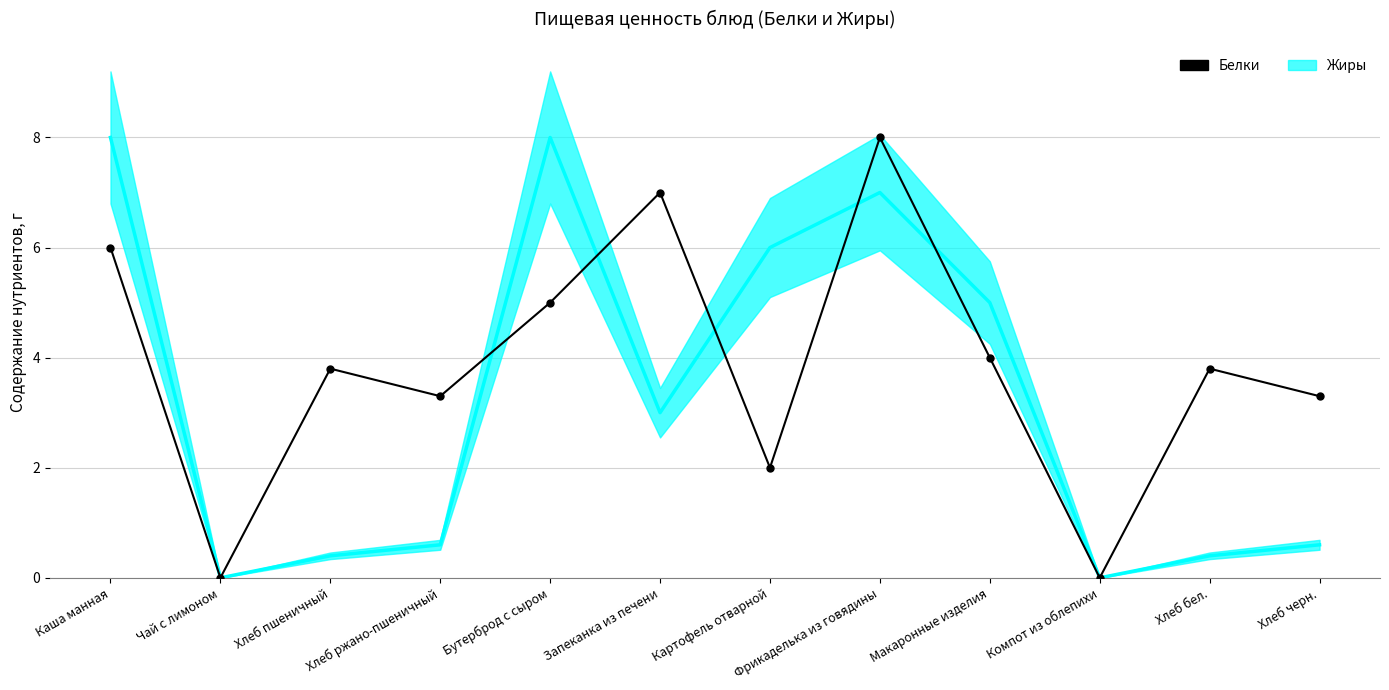

Rank the categories by value from highest to lowest.

Фрикаделька из говядины, Запеканка из печени, Каша манная, Бутерброд с сыром, Макаронные изделия, Хлеб пшеничный, Хлеб бел., Хлеб ржано-пшеничный, Хлеб черн., Картофель отварной, Чай с лимоном, Компот из облепихи